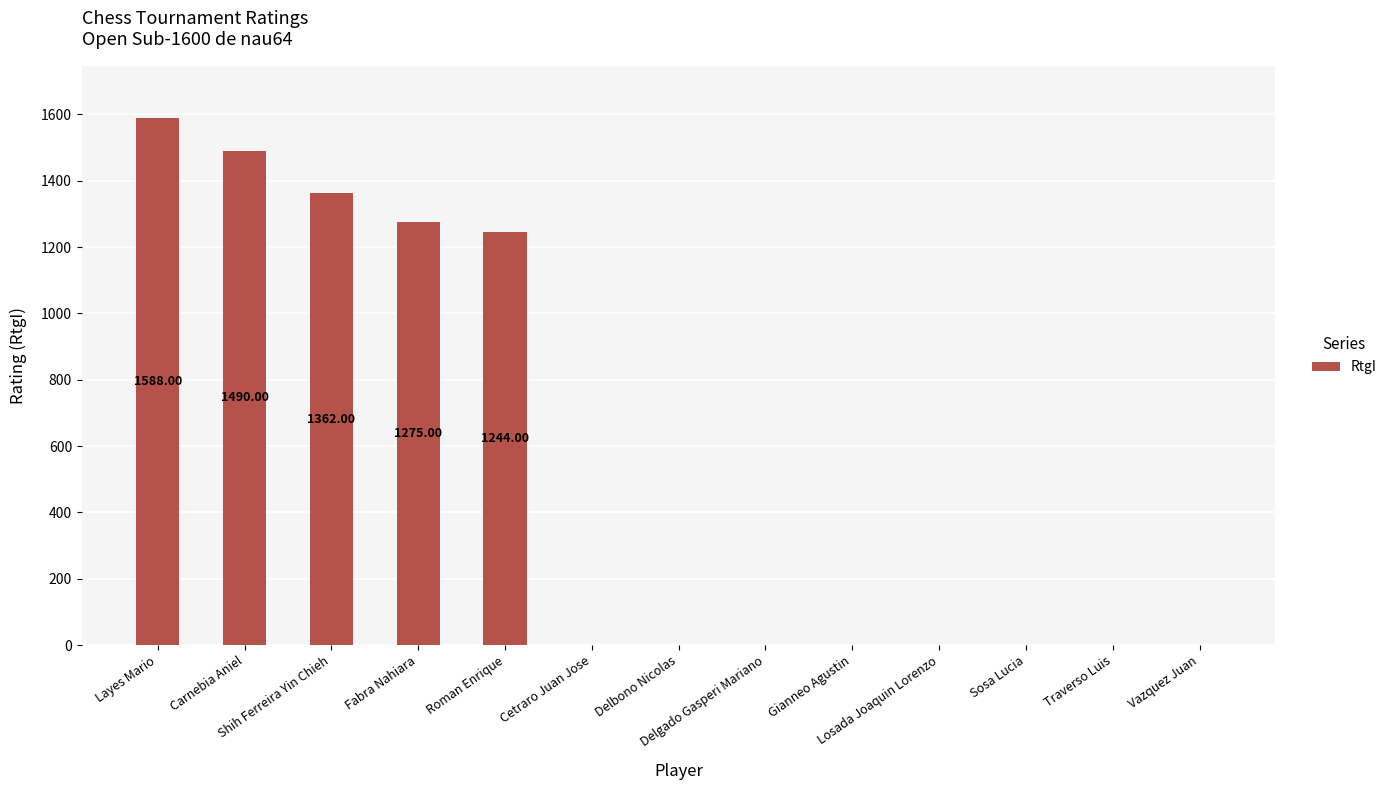

Reading left to right, list all the values displayed in this chart.

1588	1490	1362	1275	1244	0	0	0	0	0	0	0	0